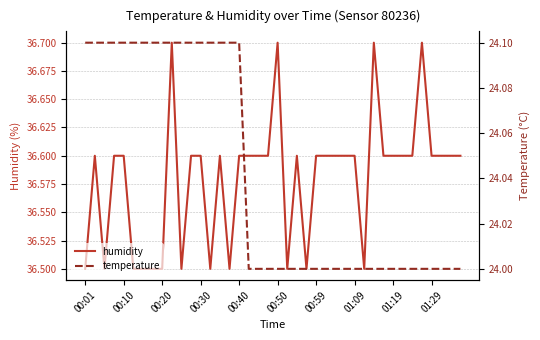

What is the maximum value for humidity?

36.7